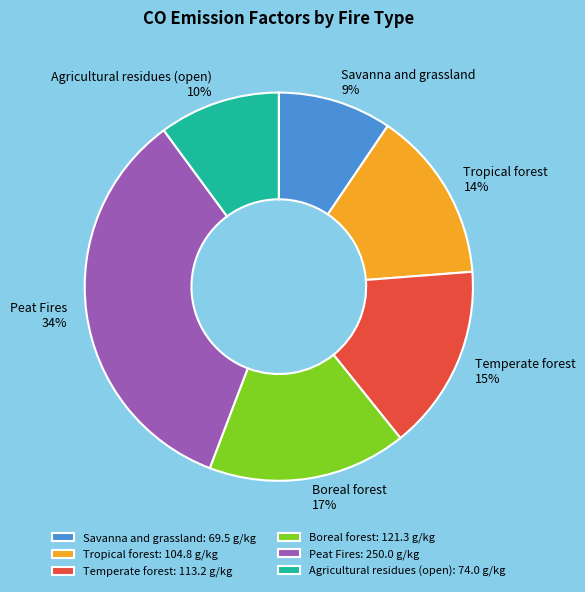

Which slice is the smallest?

Savanna and grassland